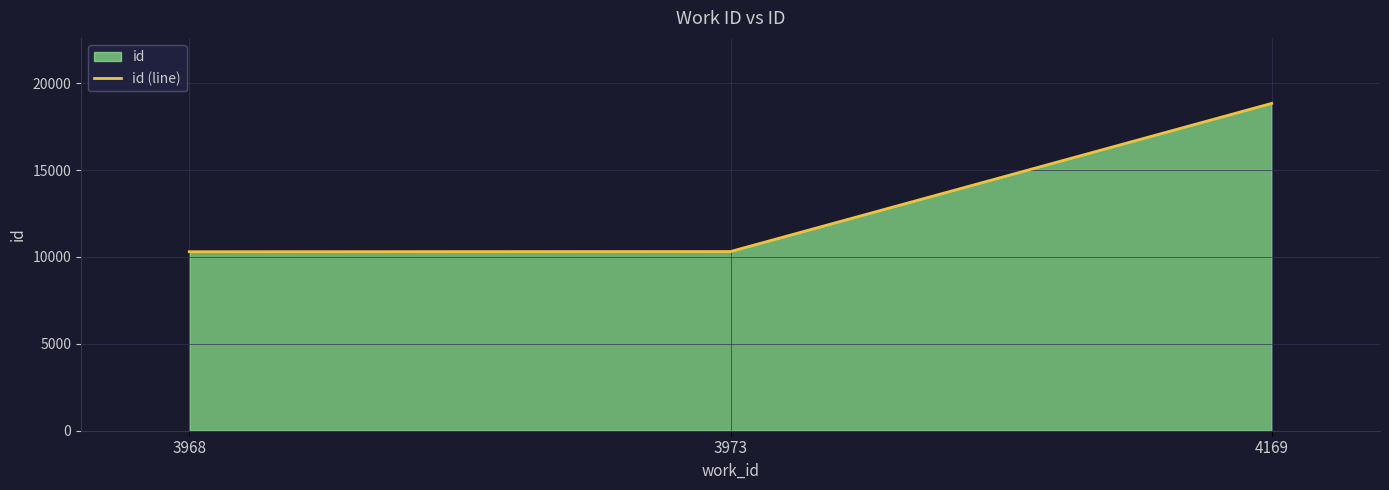

Reading left to right, what are all the values shown in this chart?

3968=10303	3973=10314	4169=18841